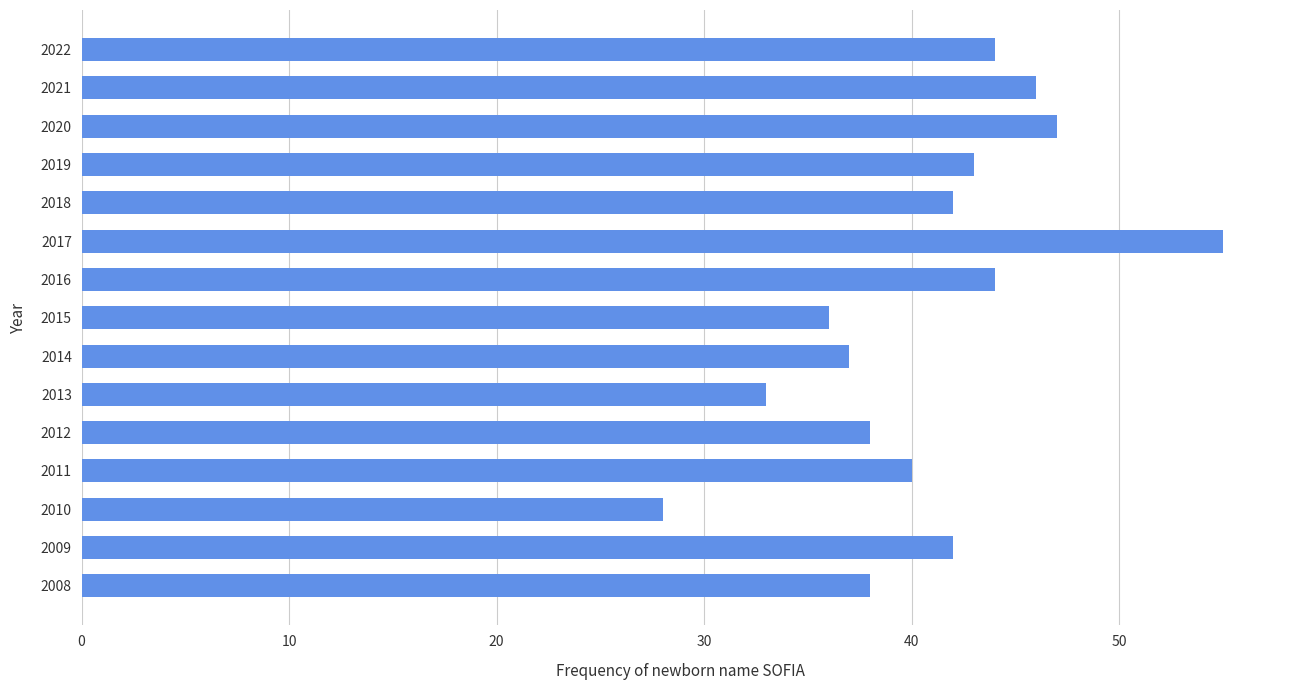

The value at 2012 is 26. True or false?

False